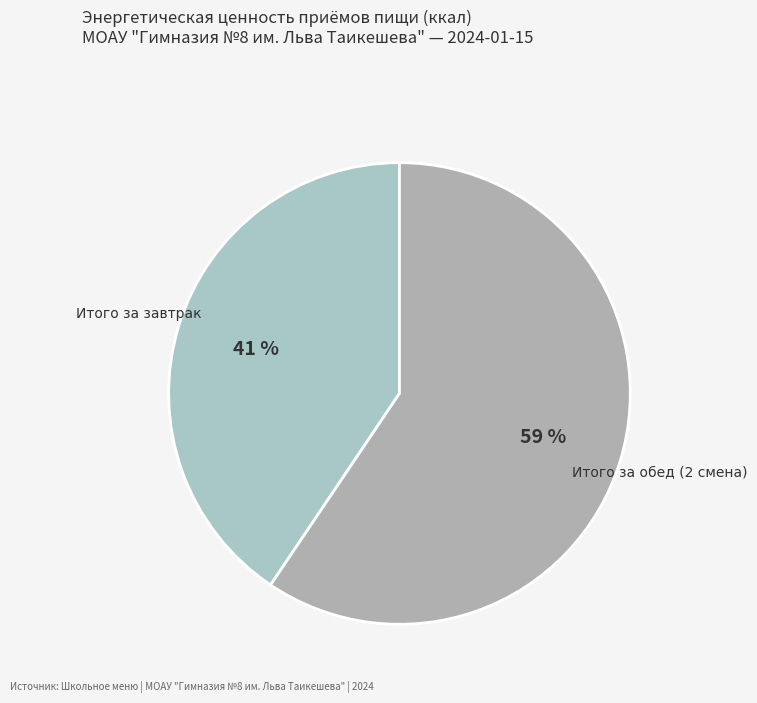

The Итого за обед (2 смена) slice represents 59% of the pie. True or false?

True